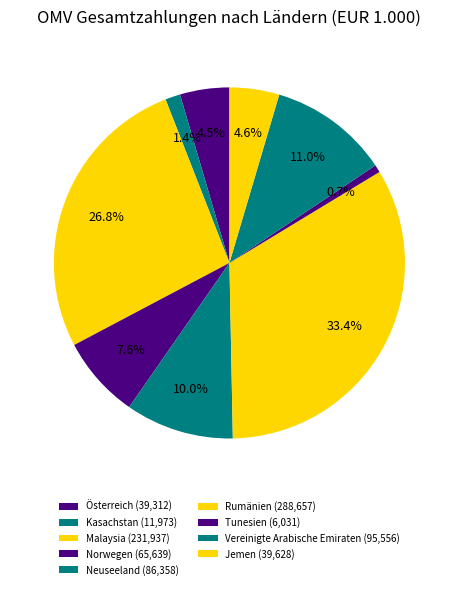

Does Tunesien represent more than half of the total?

No